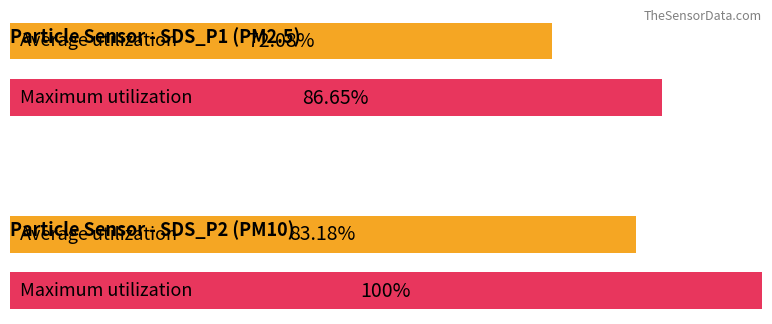

True or false: Maximum utilization has a value of 11.1 at 5.

False